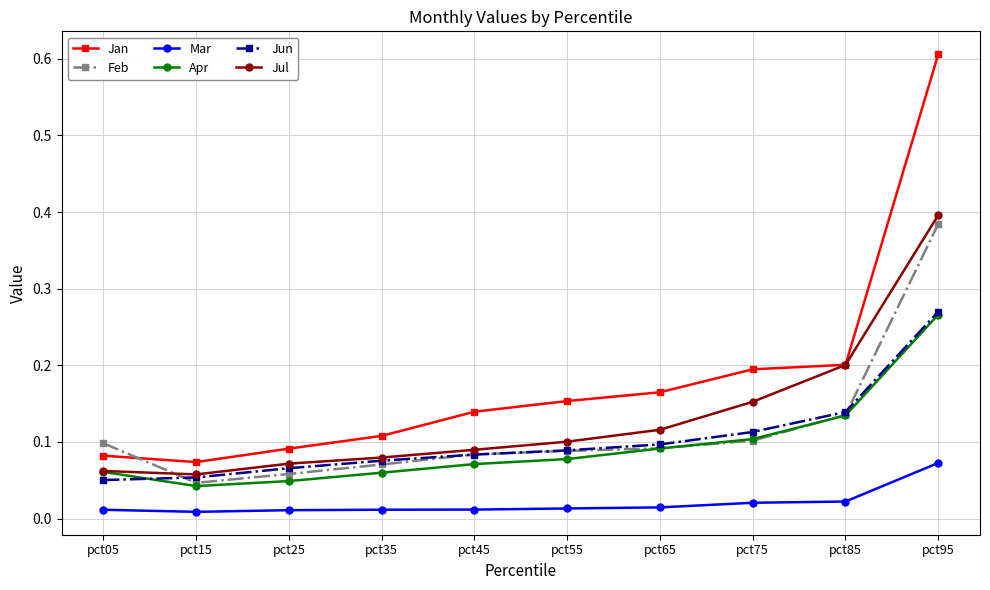

How many lines are shown in the chart?

6